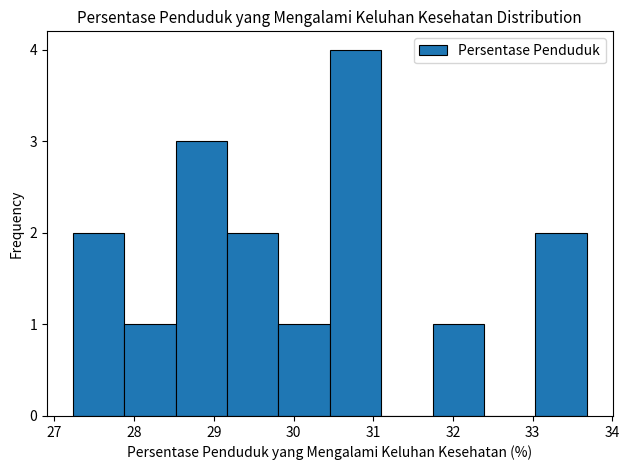

Reading left to right, transcribe this chart: for each bar, give the range it covers on the x-axis and its height. Neither the bar edges nor the heights are printed on the chart, so give them approximately, as read against the axes.

27.2 to 27.9: 2
27.9 to 28.5: 1
28.5 to 29.2: 3
29.2 to 29.8: 2
29.8 to 30.5: 1
30.5 to 31.1: 4
31.1 to 31.7: 0
31.7 to 32.4: 1
32.4 to 33.0: 0
33.0 to 33.7: 2